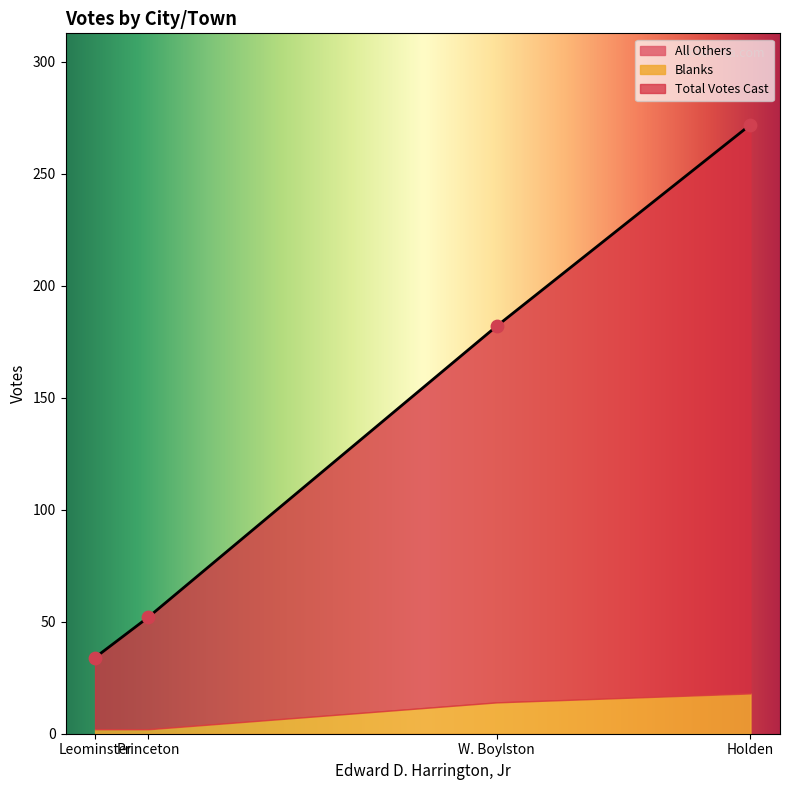

What are all the series names shown in the legend?

Total Votes Cast, Blanks, All Others